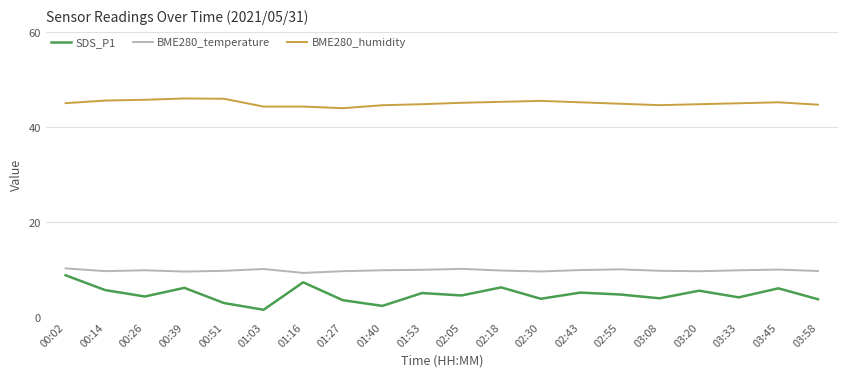

True or false: BME280_temperature and BME280_humidity cross at least once.

False